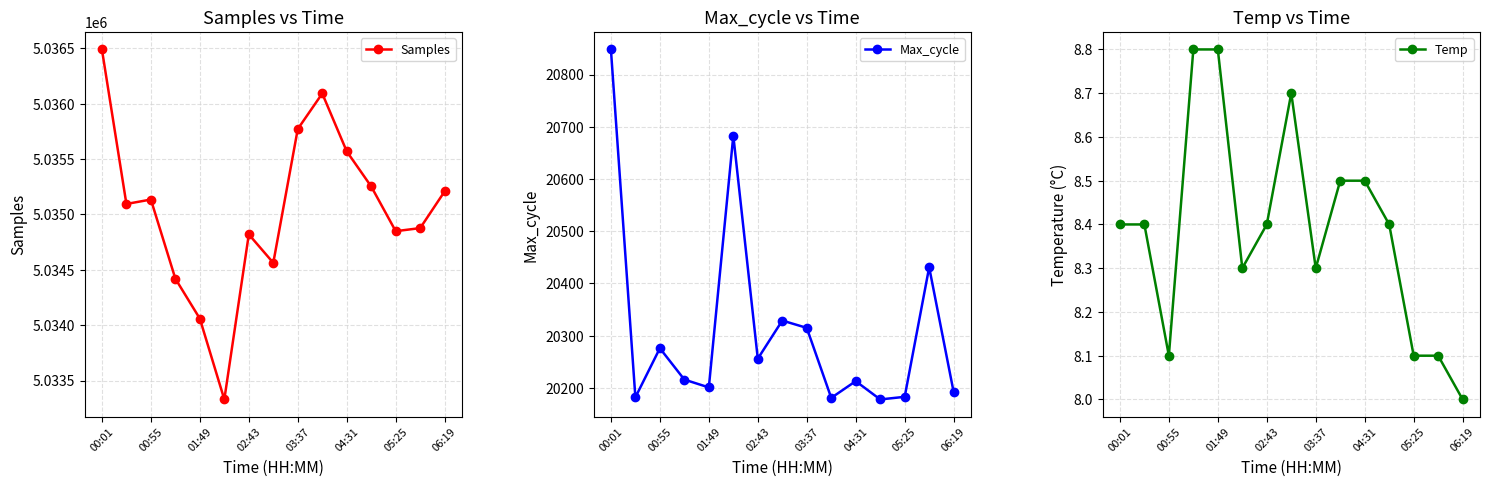

Which category has the highest value in the Samples series?

00:01